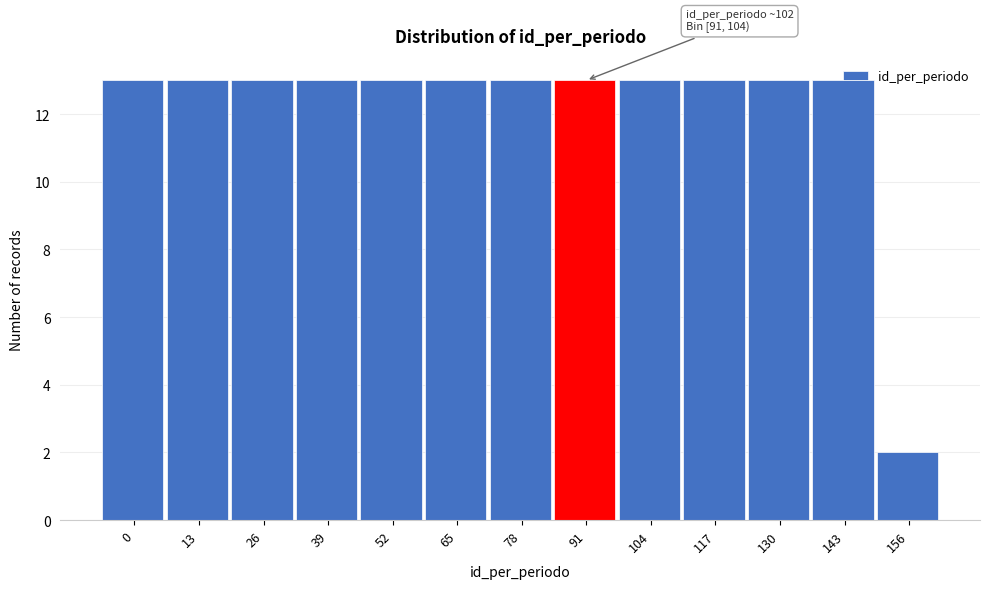

What is the greatest value displayed?

13